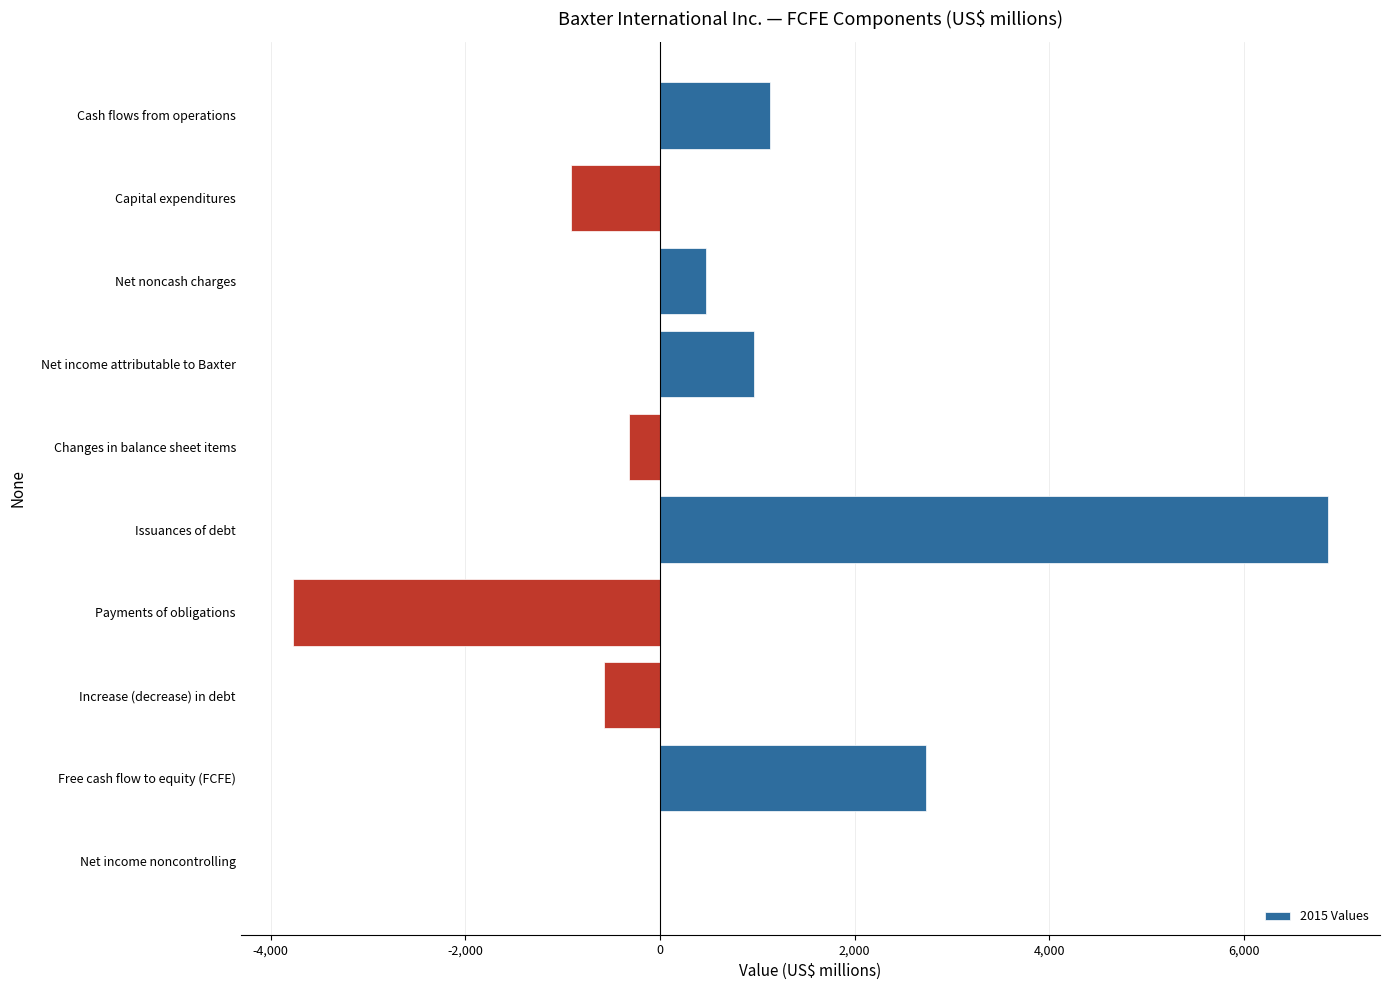

What is the sum of all values?

6599